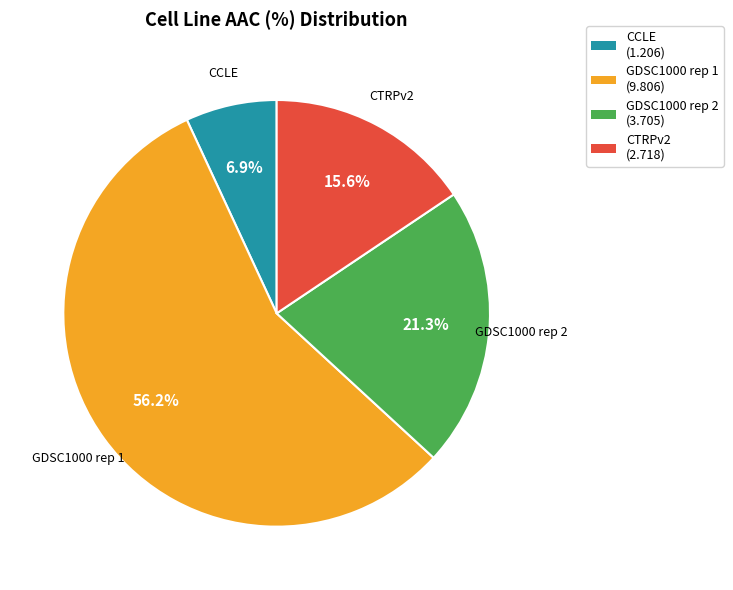

True or false: CCLE accounts for 7% of the total.

True